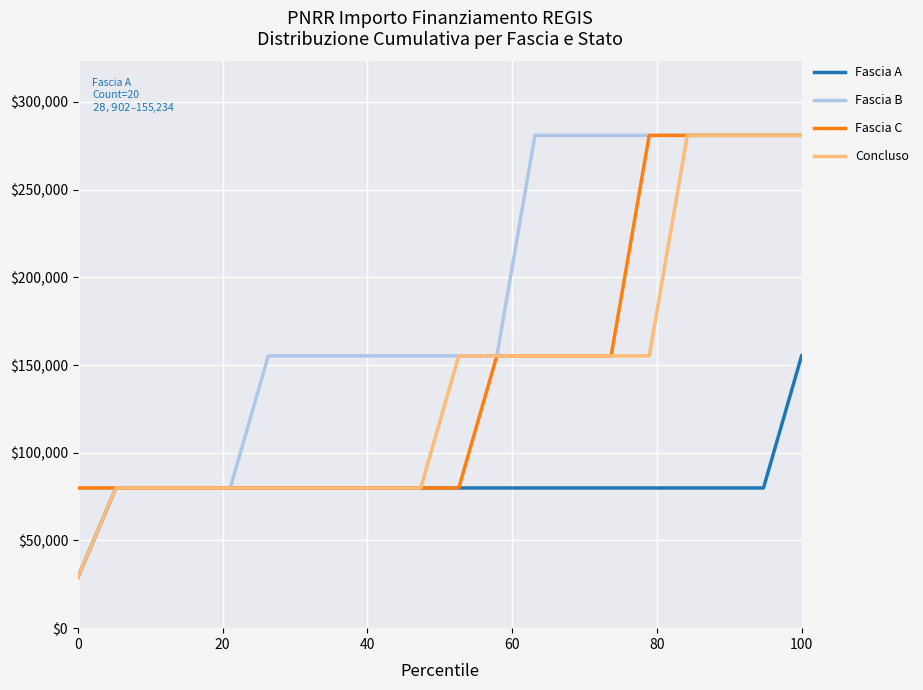

Which series has the largest total across all categories?

Fascia B